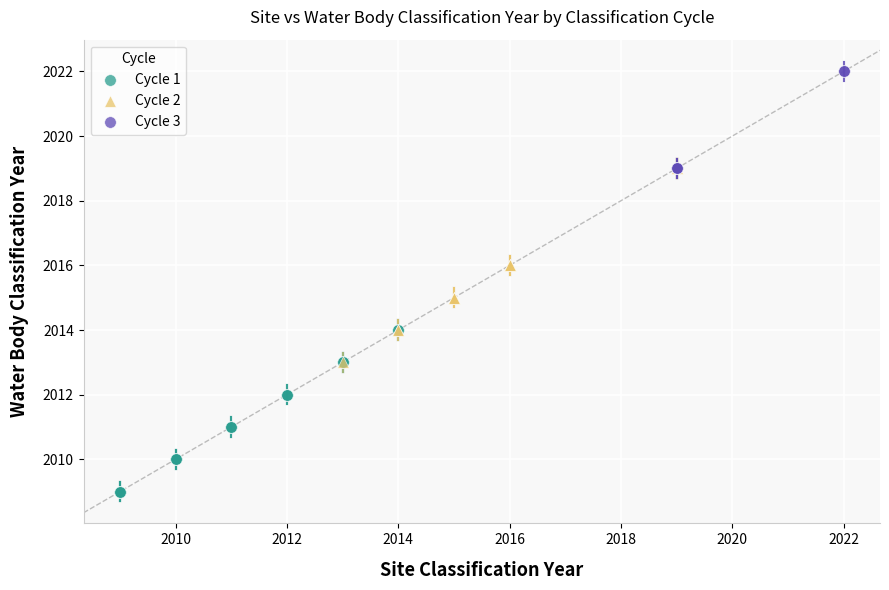

Which series reaches the maximum Y coordinate?

Cycle 3